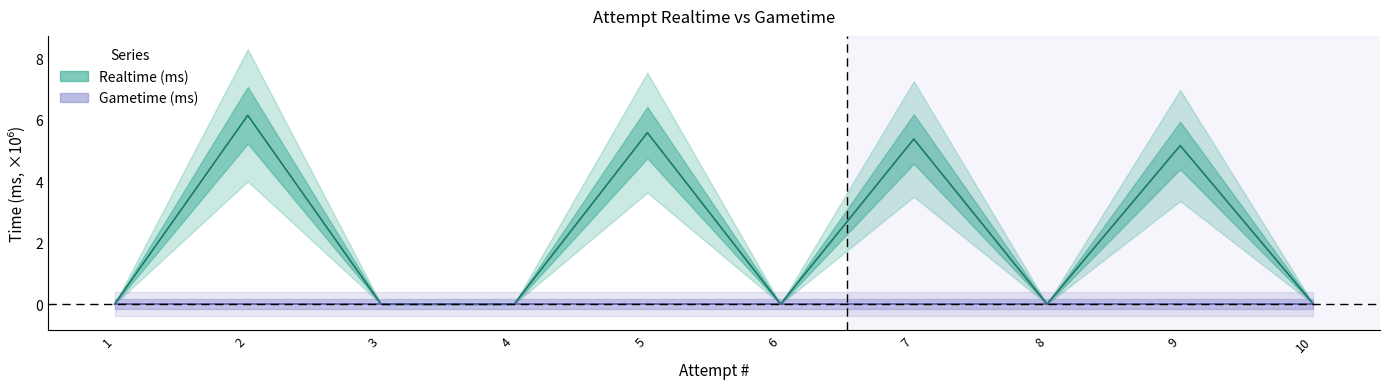

Is this an area chart (filled region under the line)?

No